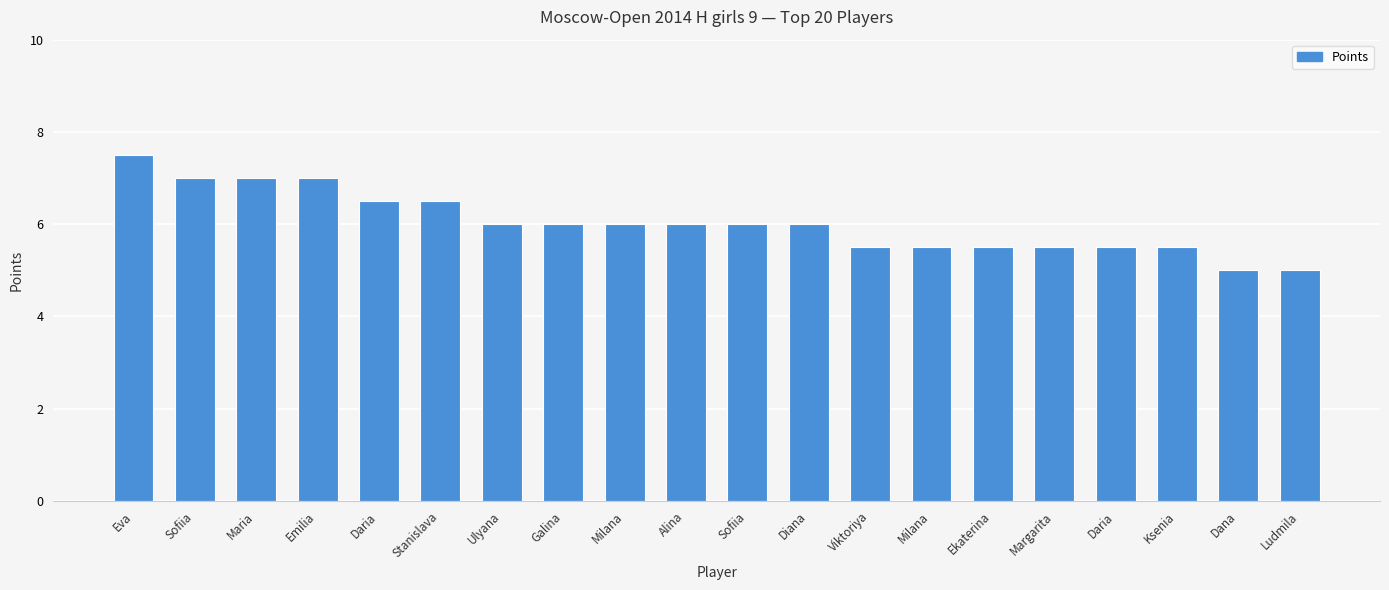

Which label corresponds to the largest value in the chart?

Eva